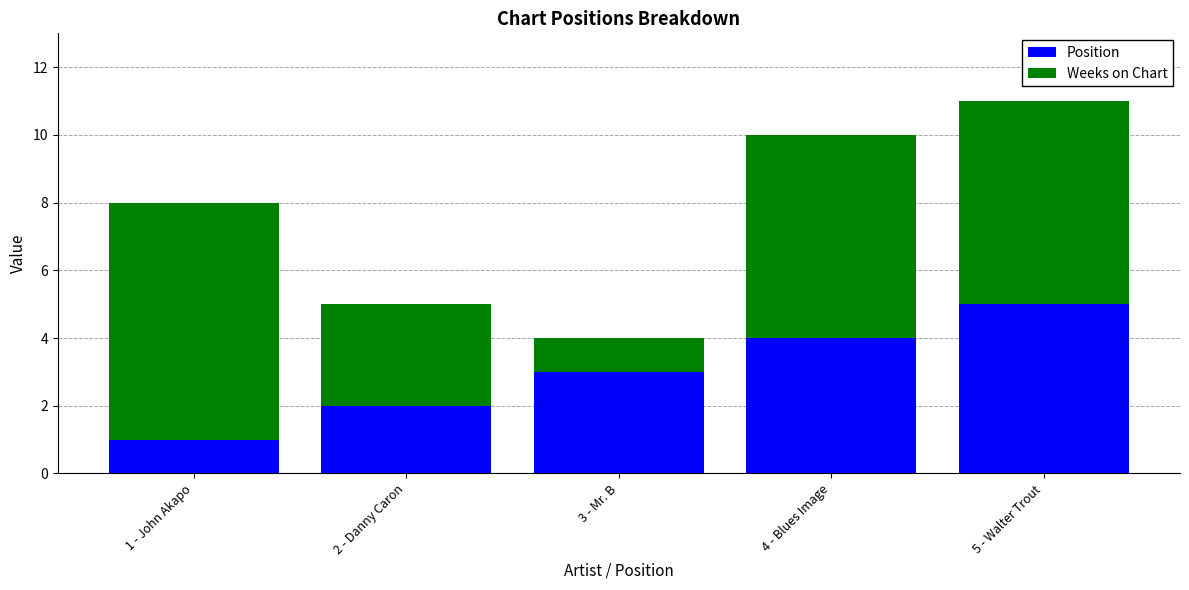

What is the sum of all Position values?

15